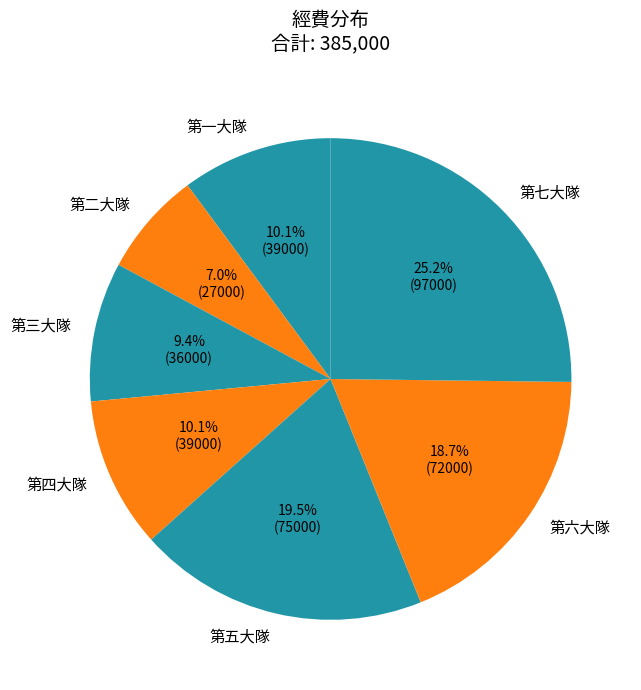

The 第三大隊 slice represents 9% of the pie. True or false?

True